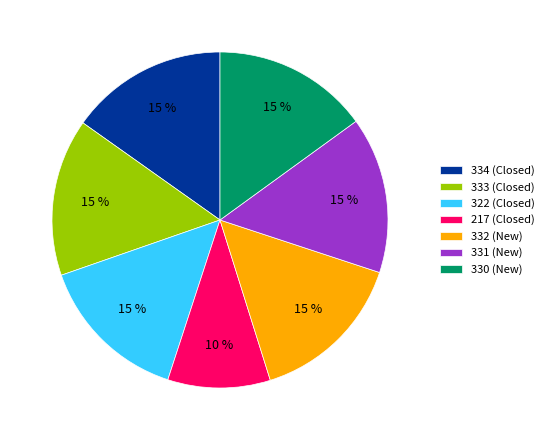

What percentage is the 331 (New) slice, to the nearest percent?

15%